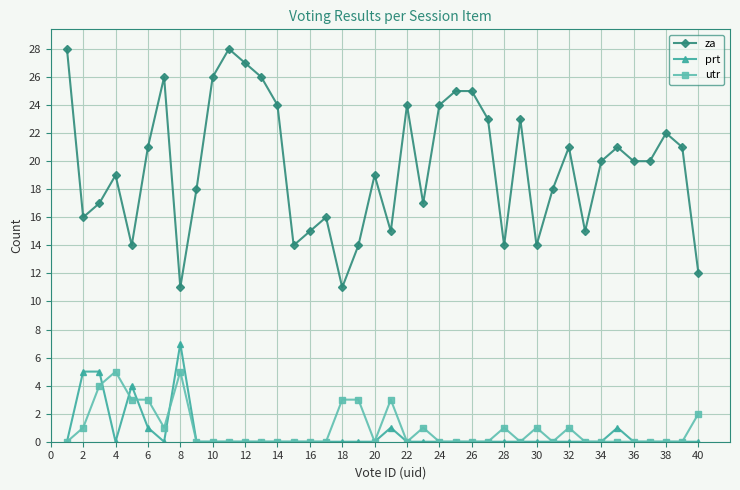

True or false: za and utr cross at least once.

False